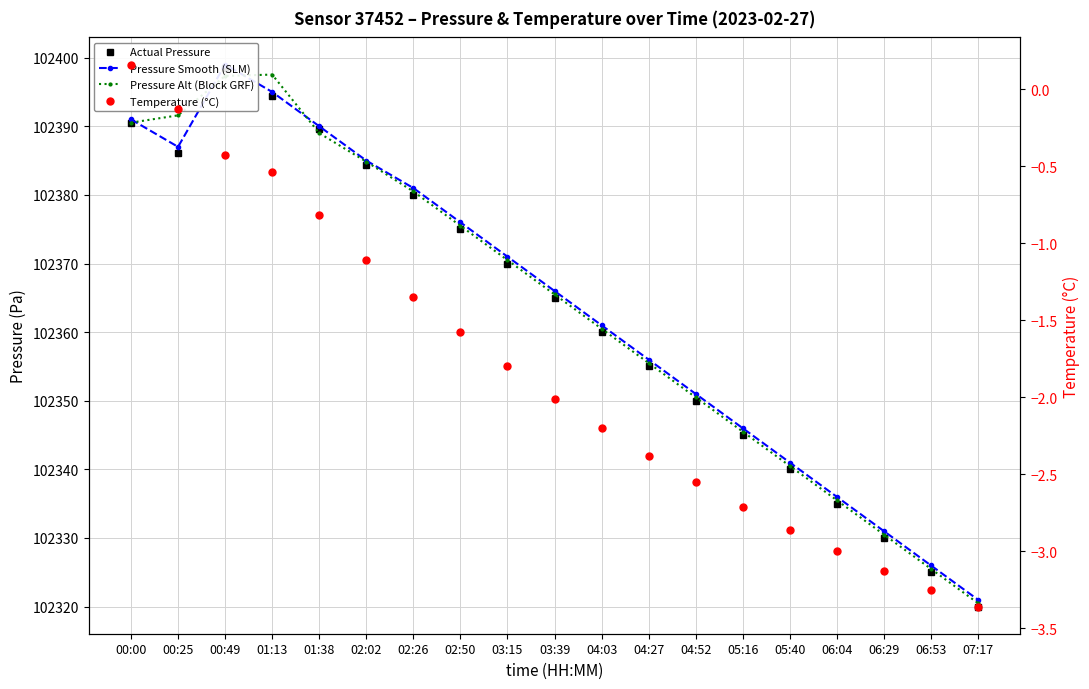

Reading left to right, transcribe all the data shown in this chart.

Actual Pressure: 102390.4	102386.1	102398.4	102394.3	102389.7	102384.4	102380.0	102375.0	102370.0	102365.0	102360.0	102355.0	102350.0	102345.0	102340.0	102335.0	102330.0	102325.0	102320.0
Pressure Smooth (SLM): 102391.0	102387.0	102399.0	102395.0	102390.0	102385.0	102381.0	102376.0	102371.0	102366.0	102361.0	102356.0	102351.0	102346.0	102341.0	102336.0	102331.0	102326.0	102321.0
Pressure Alt (Block GRF): 102390.5	102391.6	102397.3	102397.5	102389.0	102384.8	102380.5	102375.5	102370.5	102365.5	102360.5	102355.5	102350.5	102345.5	102340.5	102335.5	102330.5	102325.5	102320.5
Temperature (°C): 0.2	-0.1	-0.4	-0.5	-0.8	-1.1	-1.4	-1.6	-1.8	-2.0	-2.2	-2.4	-2.5	-2.7	-2.9	-3.0	-3.1	-3.2	-3.4